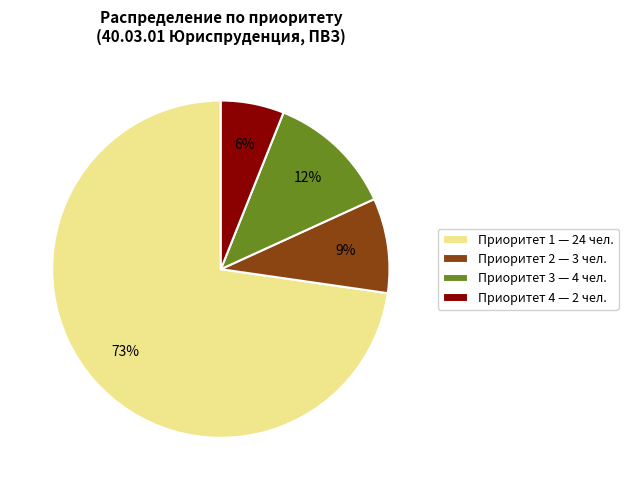

Rank the categories by value from highest to lowest.

Приоритет 1 — 24 чел., Приоритет 3 — 4 чел., Приоритет 2 — 3 чел., Приоритет 4 — 2 чел.